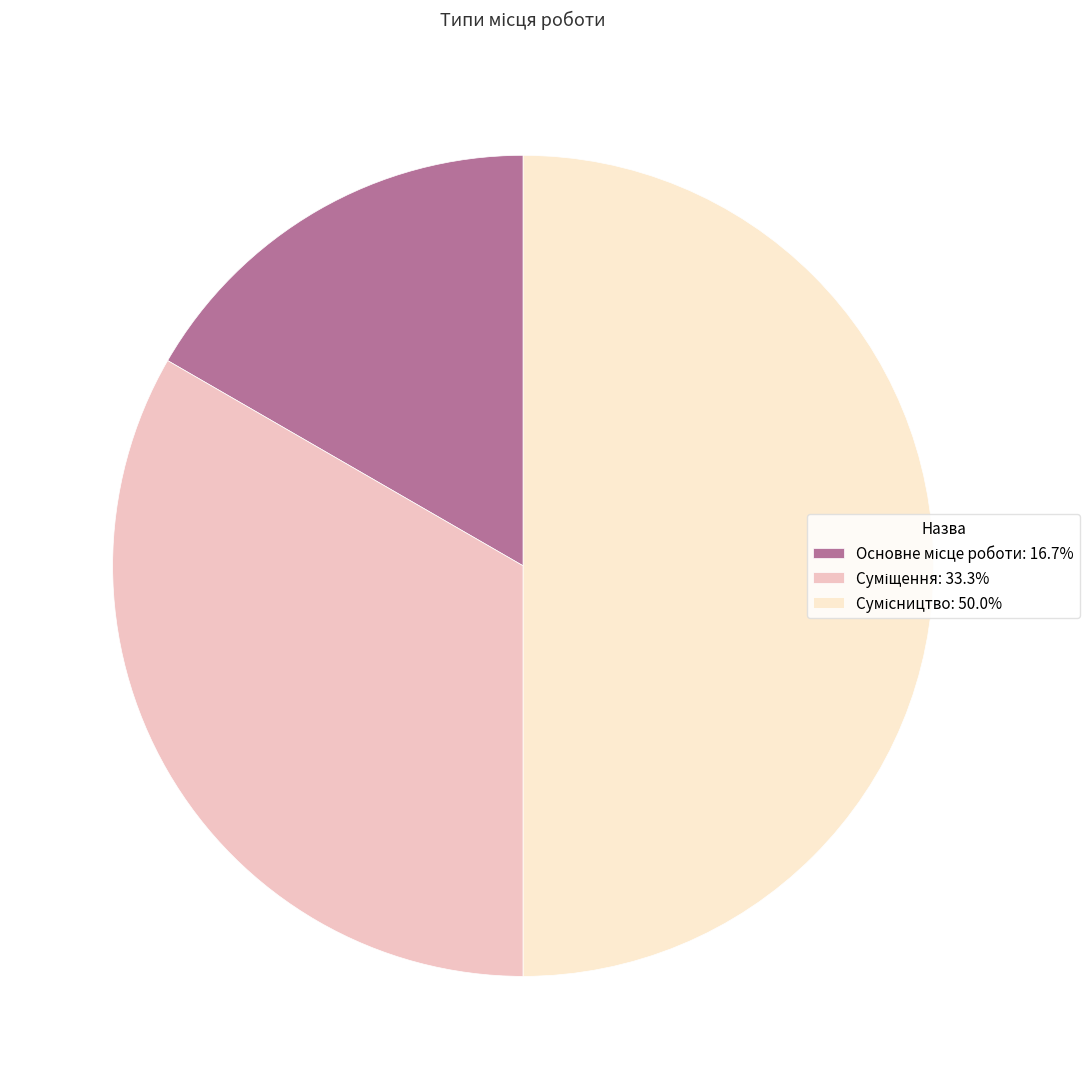

To the nearest percent, what percentage of the pie is Сумісництво?

50%